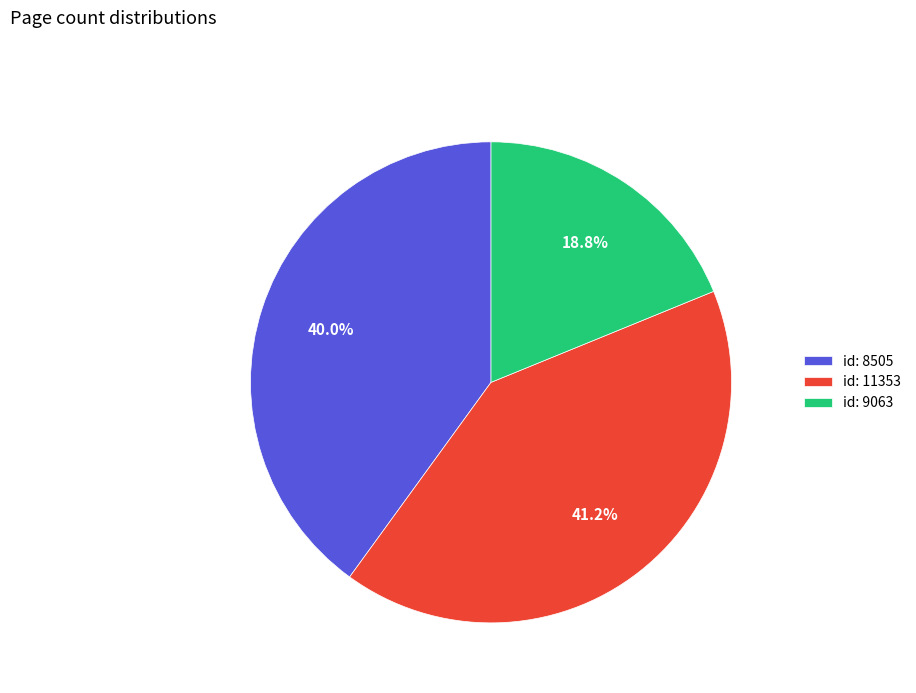

Rank the categories by value from lowest to highest.

id: 9063, id: 8505, id: 11353